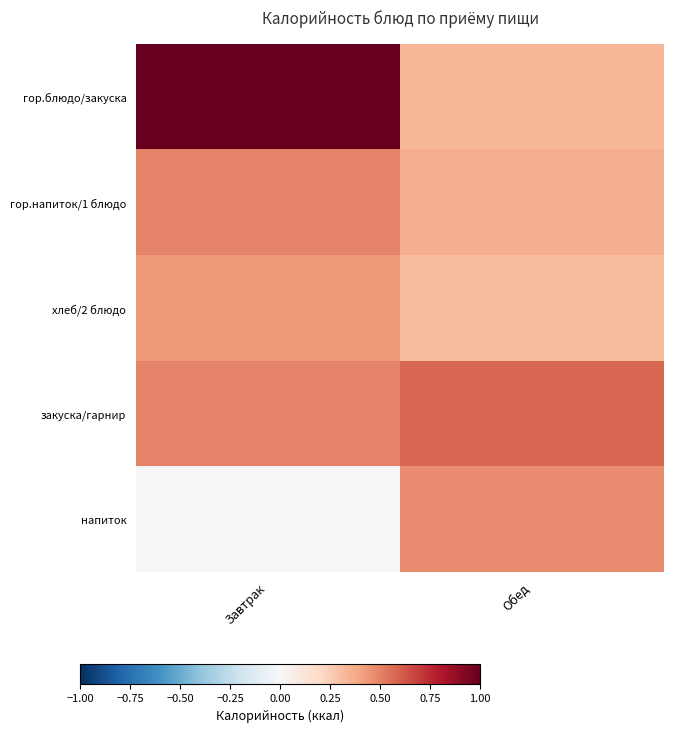

Between Завтрак and Обед, which series saw the biggest shift?

гор.блюдо/закуска